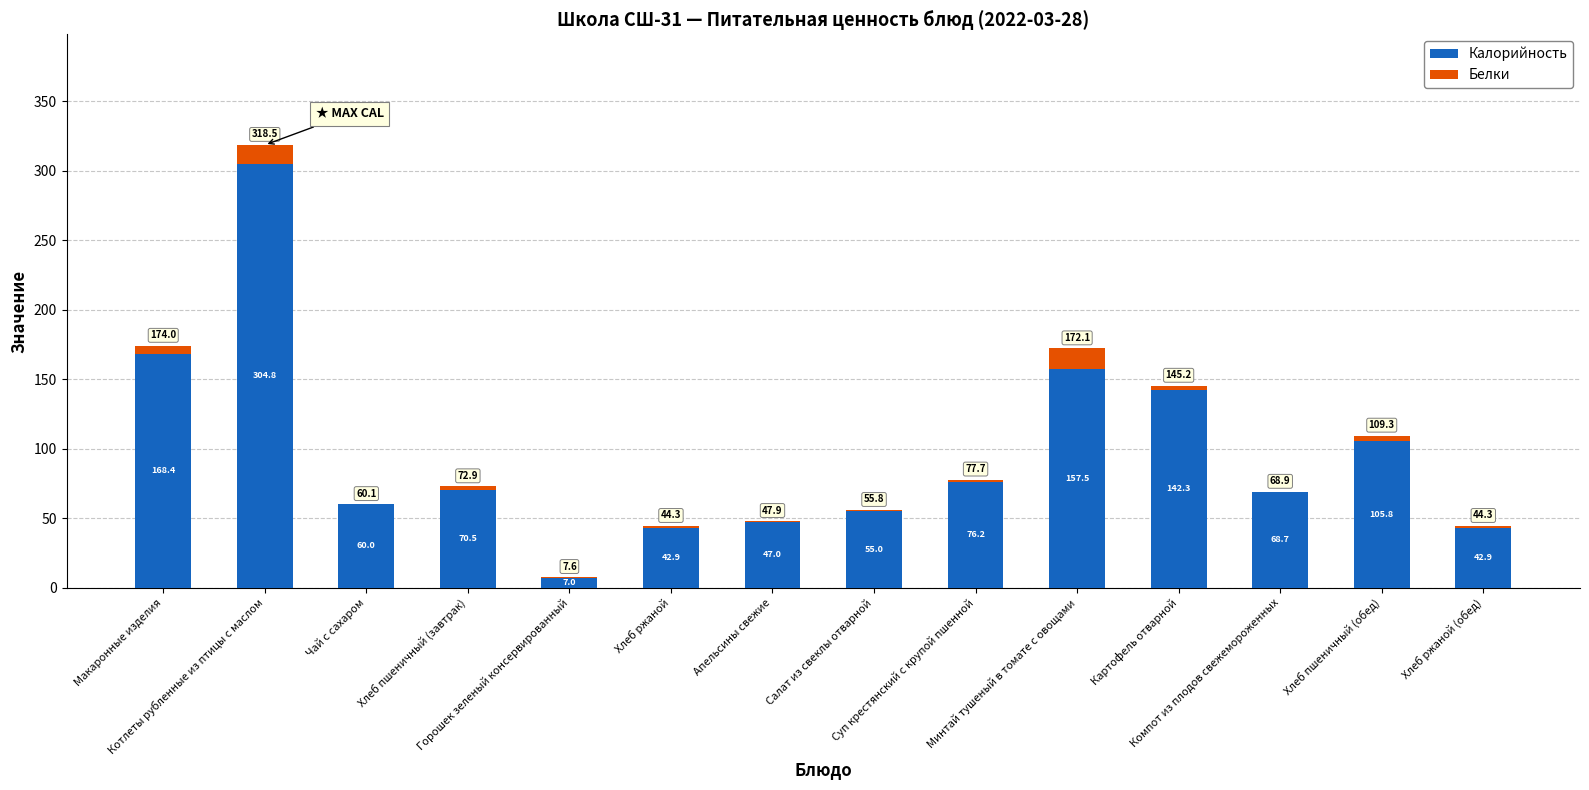

What are all the series names shown in the legend?

Калорийность, Белки